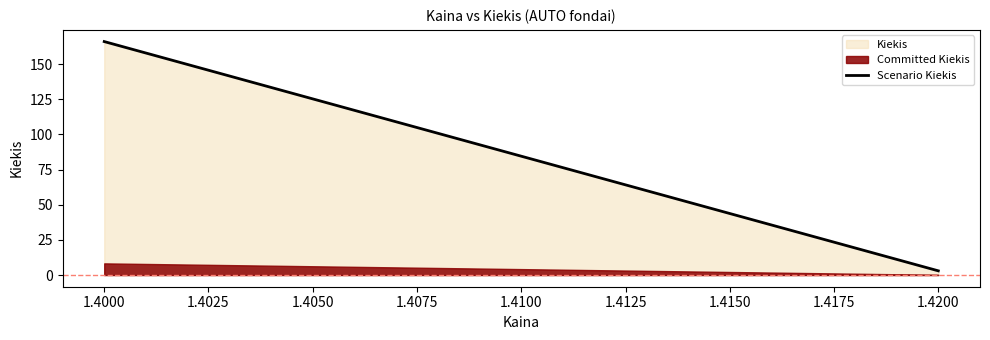

Reading left to right, list all the values displayed in this chart.

Kiekis: 1.4000=166.0	1.4200=3.0
Committed Kiekis: 1.4000=8.3	1.4200=0.2